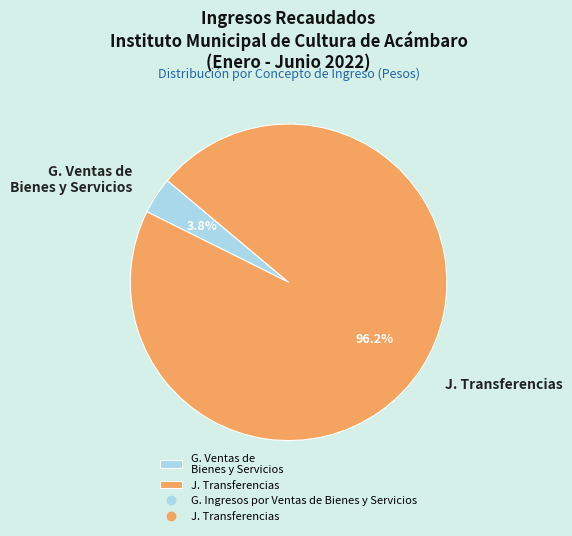

Which slice is the smallest?

G. Ventas de Bienes y Servicios